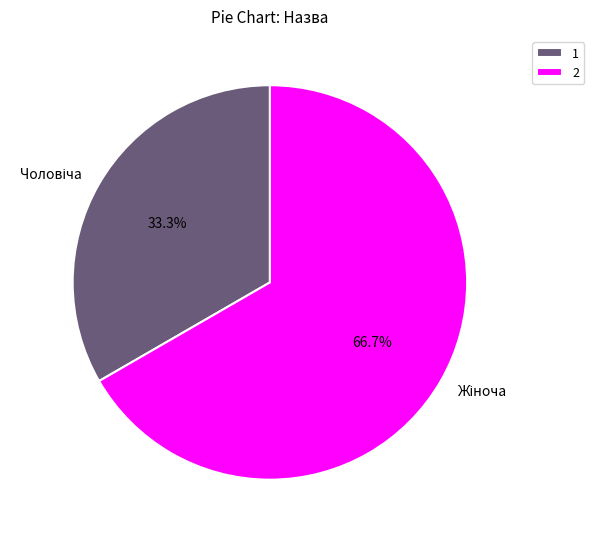

Does any single category account for the majority?

Yes